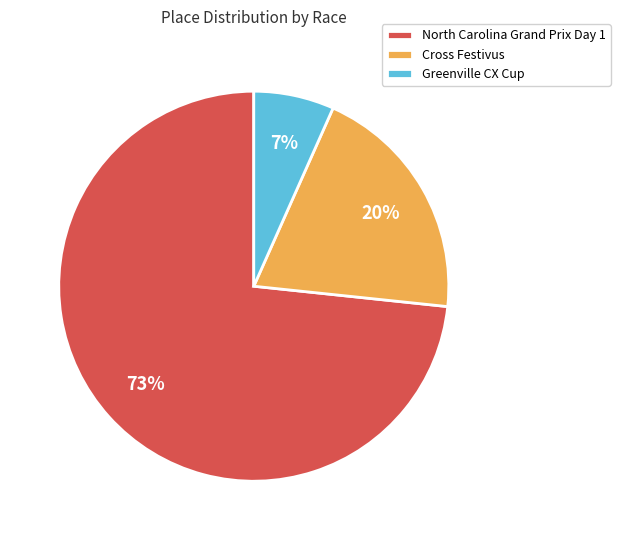

To the nearest percent, what is the combined percentage of Greenville CX Cup and Cross Festivus?

27%